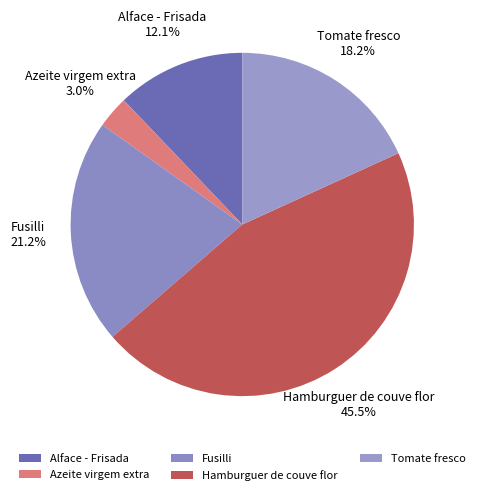

To the nearest percent, what is the difference between the largest and smallest slice percentages?

42%